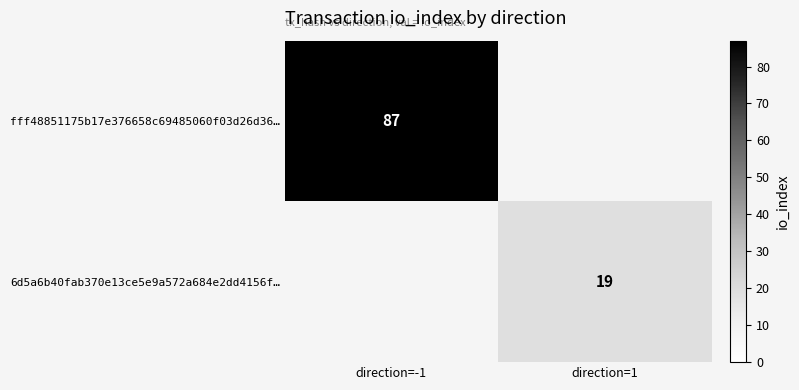

Is the value of fff48851175b17e376658c69485060f03d26d36… at direction=-1 greater than the value of 6d5a6b40fab370e13ce5e9a572a684e2dd4156f… at direction=1?

Yes